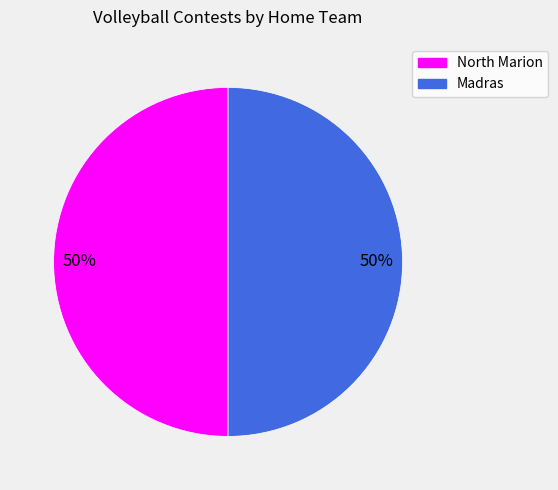

What is the ratio of the value at North Marion to the value at Madras?

1.0